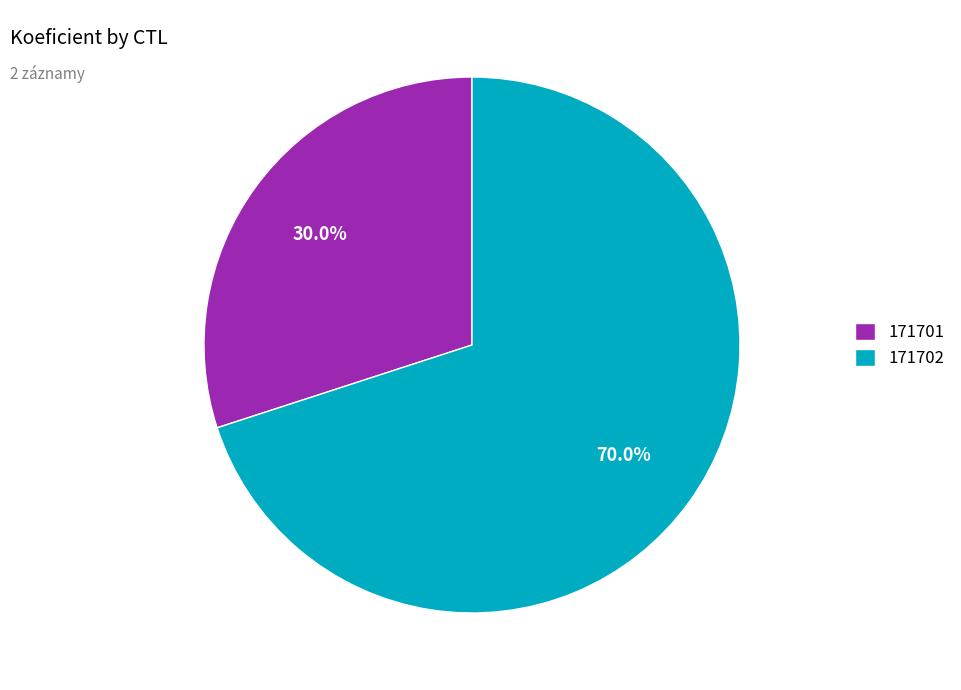

To the nearest percent, what is the combined percentage of 171701 and 171702?

100%